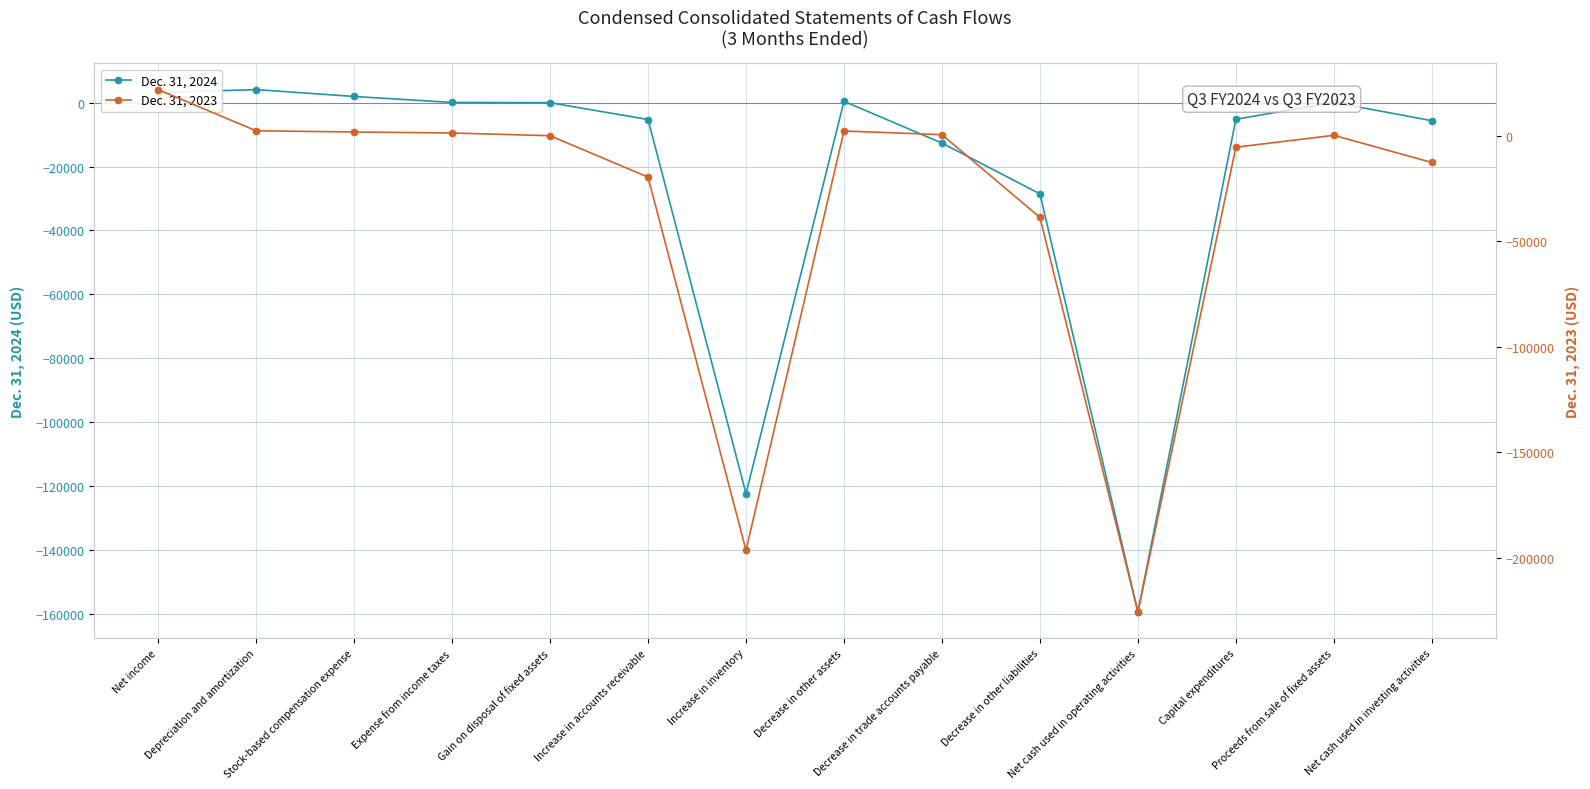

Rank the categories by Dec. 31, 2023 value from lowest to highest.

Net cash used in operating activities, Increase in inventory, Decrease in other liabilities, Increase in accounts receivable, Net cash used in investing activities, Capital expenditures, Gain on disposal of fixed assets, Proceeds from sale of fixed assets, Decrease in trade accounts payable, Expense from income taxes, Stock-based compensation expense, Decrease in other assets, Depreciation and amortization, Net income